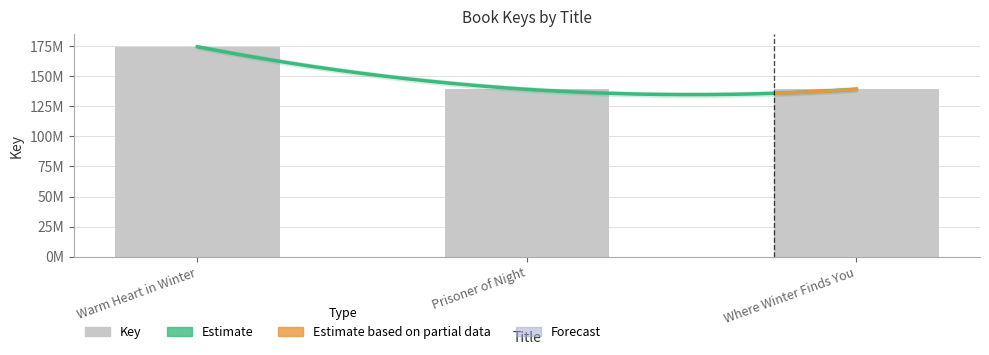

Reading left to right, list all the values displayed in this chart.

174646166	139225120	139225698